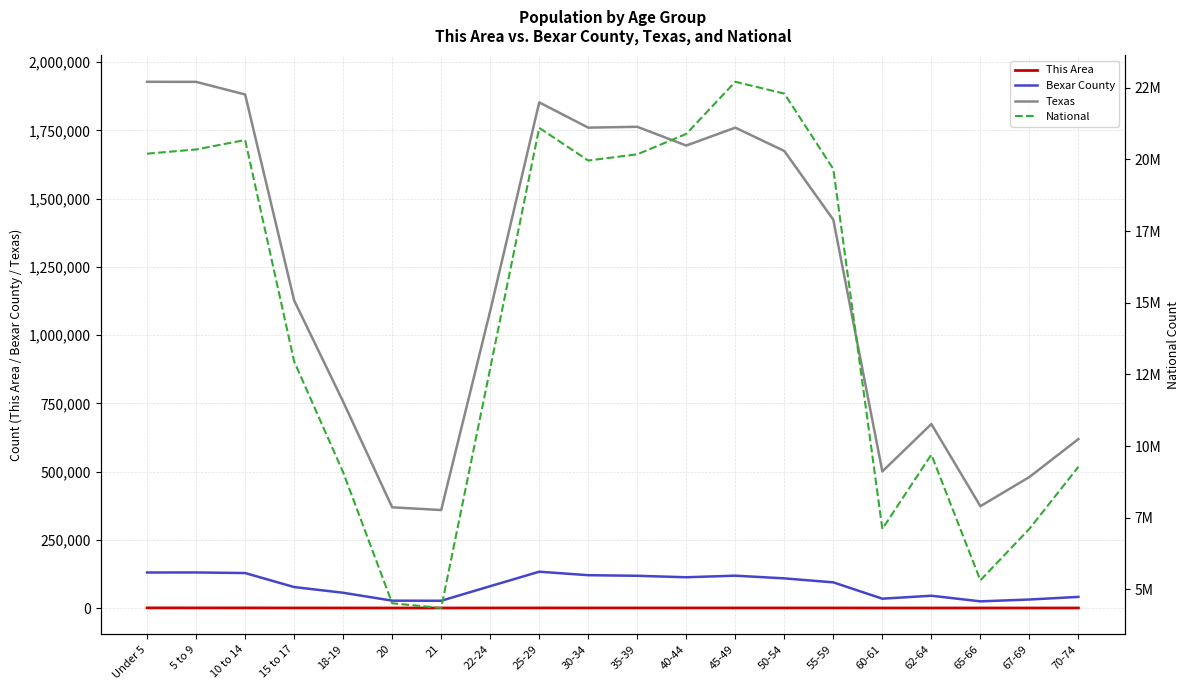

How many interior local valleys does the This Area series have?

4